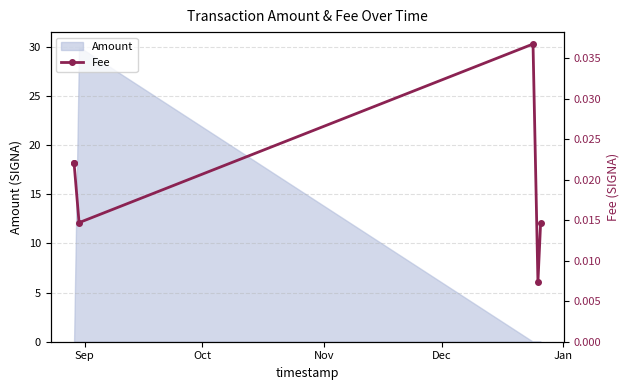

How many interior local peaks (higher than both neighbors) does the data have?

1